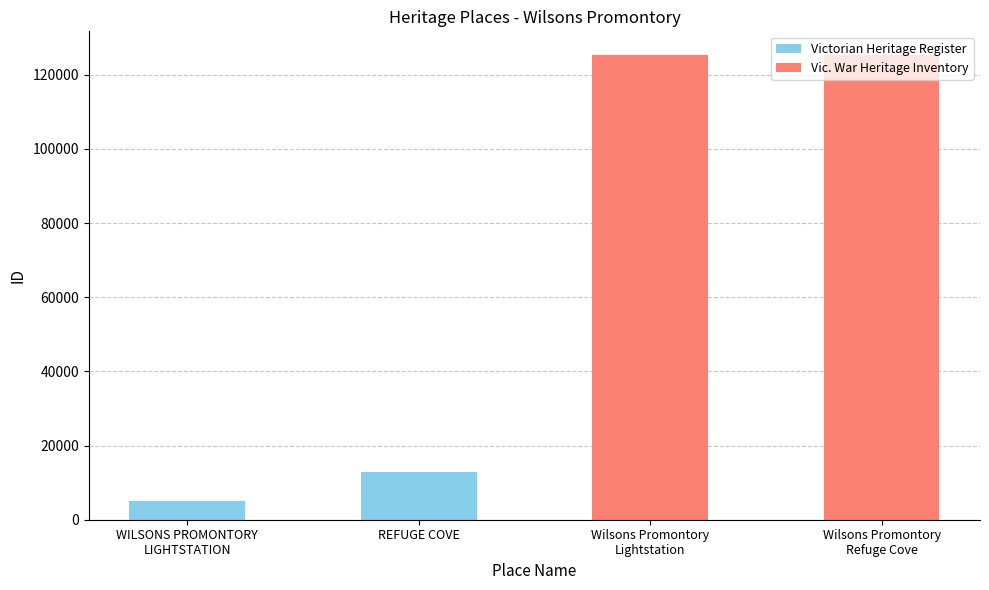

How many bars are there in total?

4